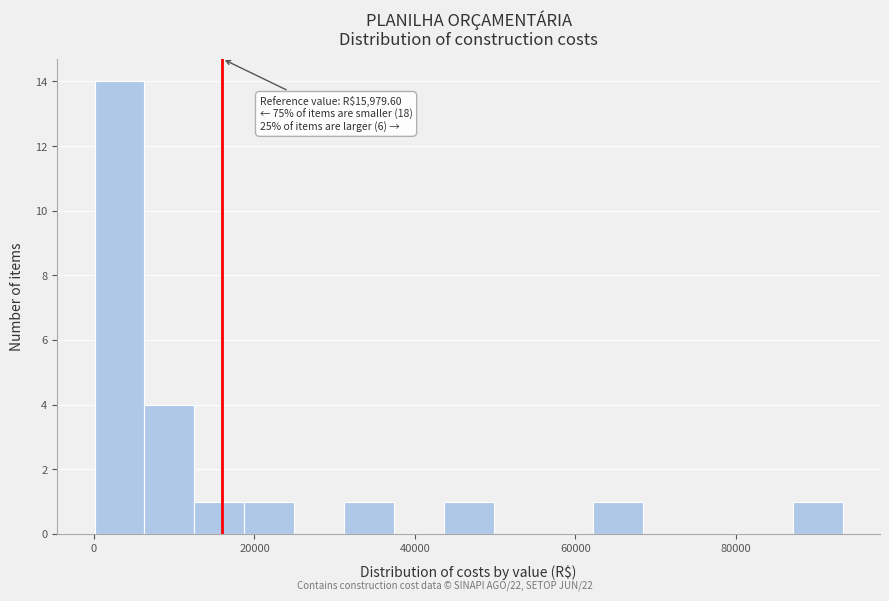

Around what value on the x-axis is the tallest bar? Give the approximate position of its centre, as read against the axis.

4000